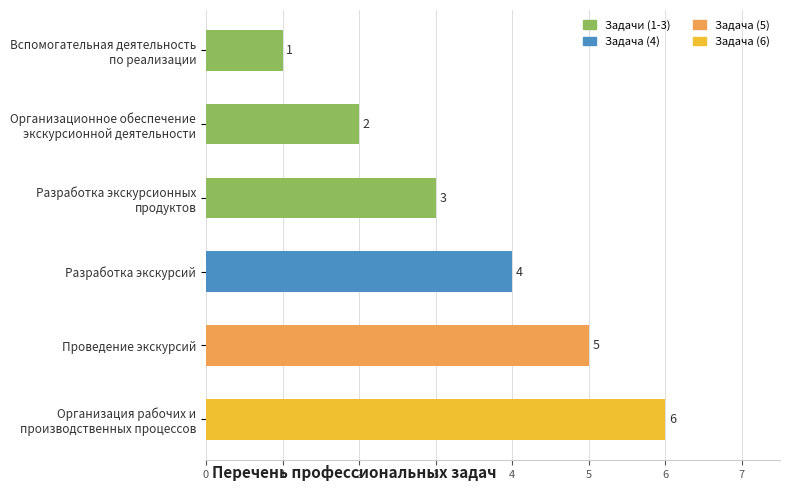

How many series are shown in this chart?

1